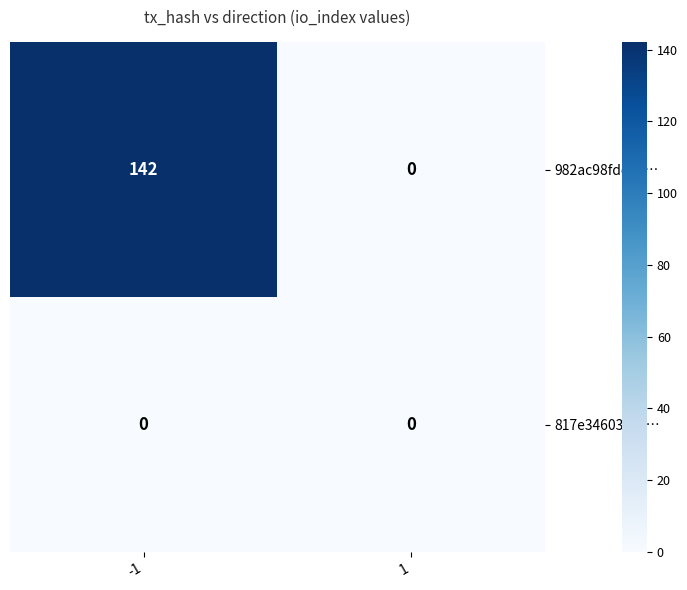

Is it true that 982ac98fddc5… equals 89 at -1?

False